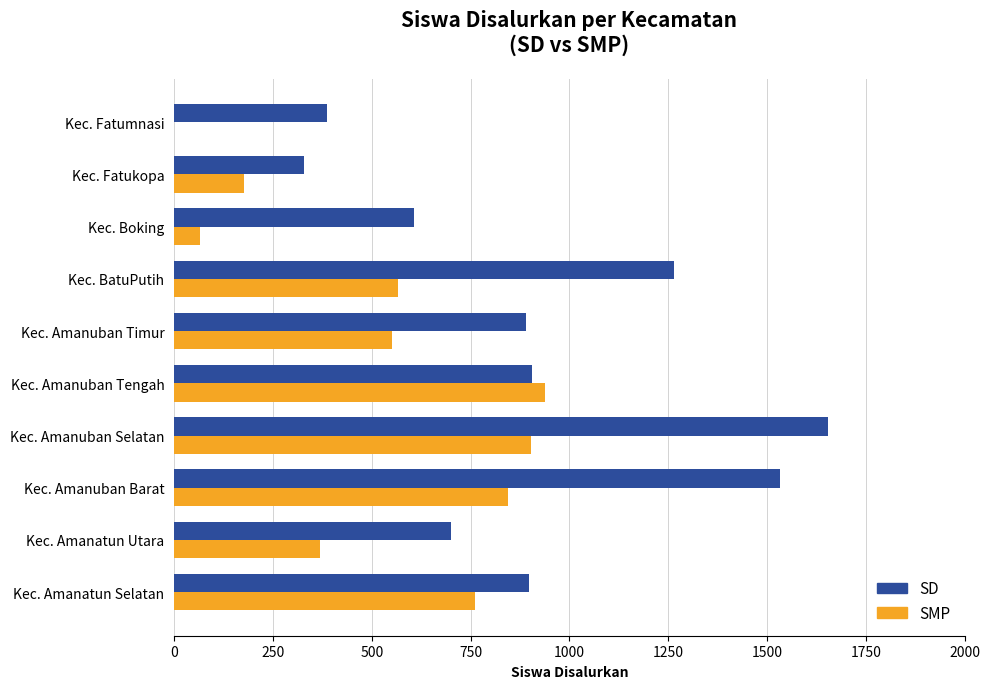

At which category does the chart reach its peak across all series?

Kec. Amanuban Selatan